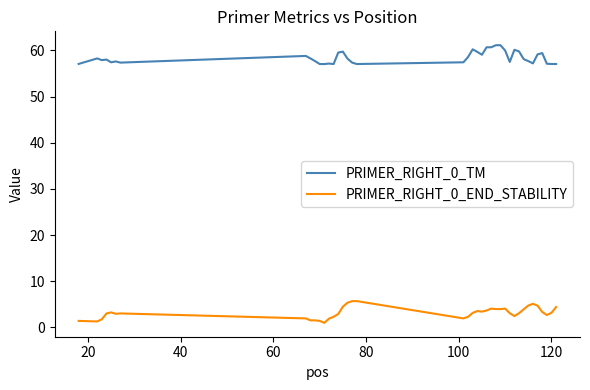

List the series in order of their overall mean, highest first.

PRIMER_RIGHT_0_TM, PRIMER_RIGHT_0_END_STABILITY